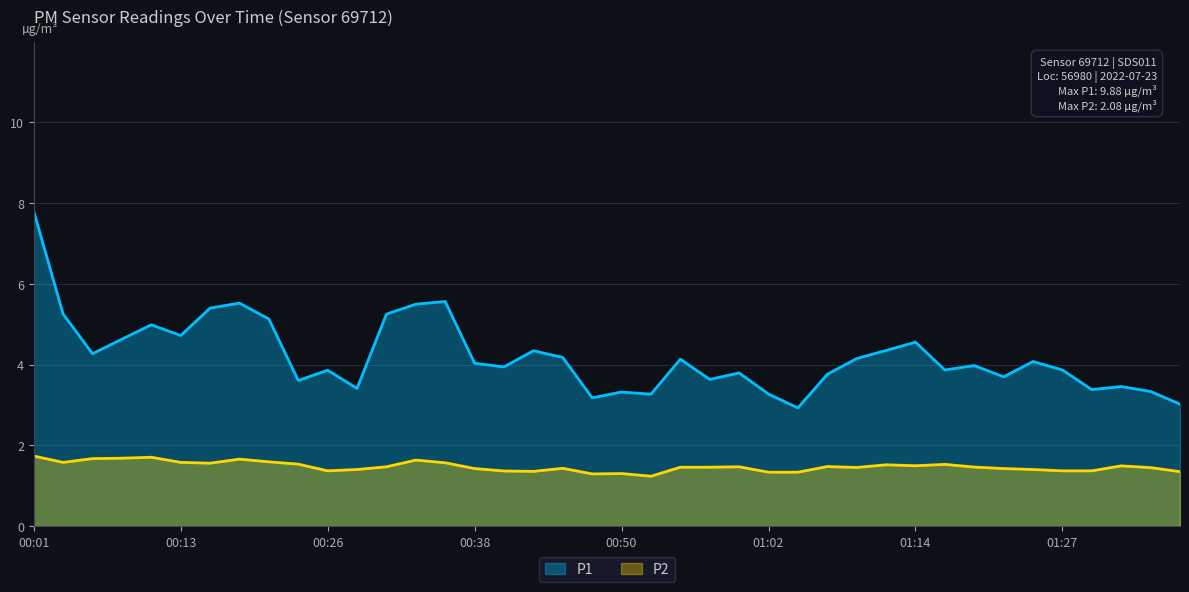

Is it true that P2 equals 1.7 at 00:20?

True